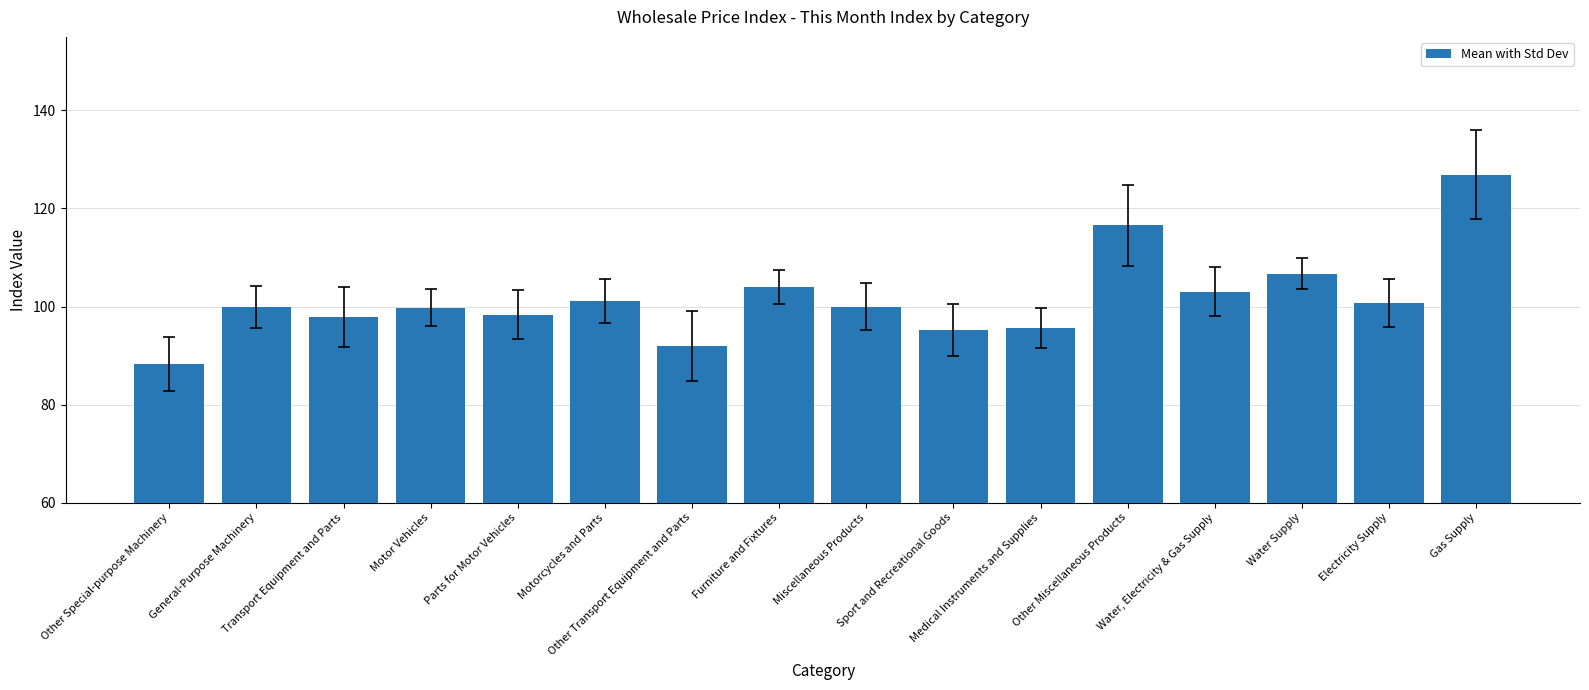

How many data points are above 99?

10